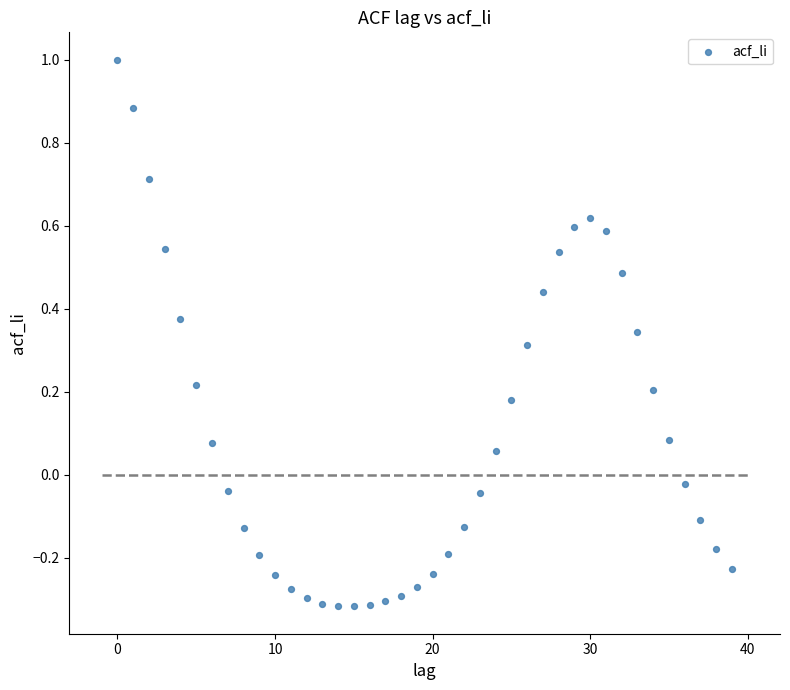

What is the range of Y values (max minus min)?

1.3